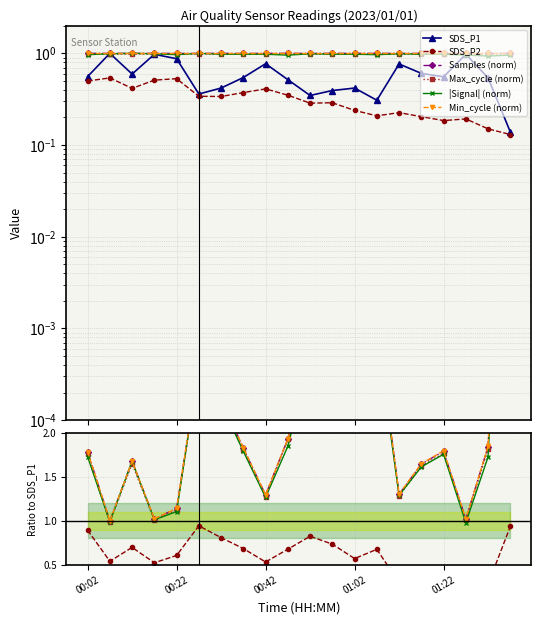

What position from the left is 00:27?

6